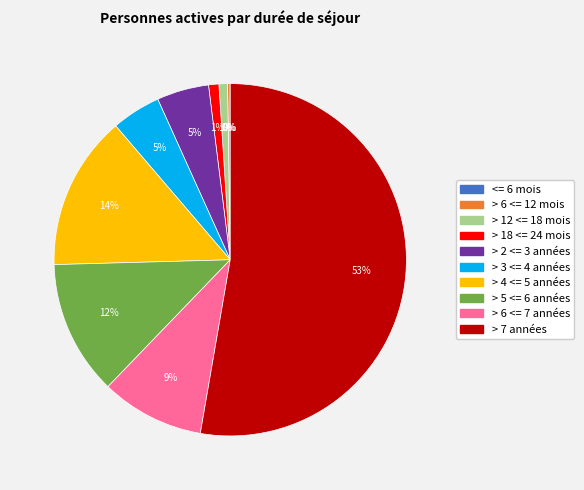

What is the largest slice in the pie chart?

> 7 années